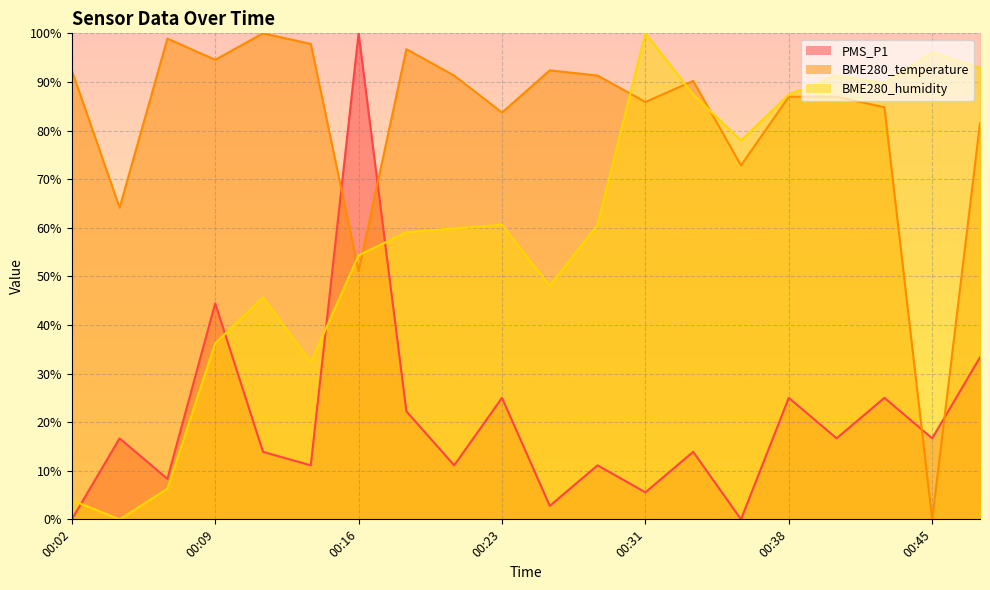

How many interior local peaks does the PMS_P1 series have?

8